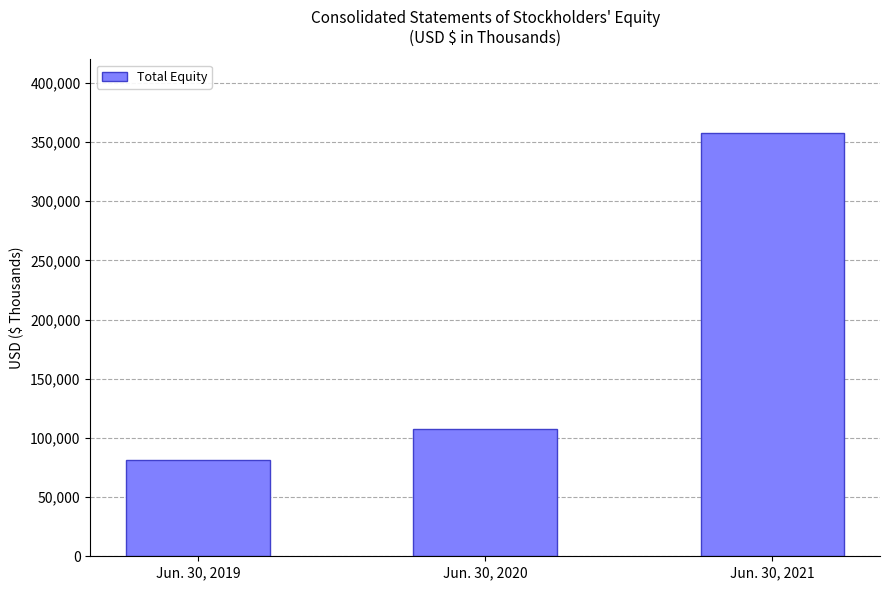

What is the difference between the values at Jun. 30, 2020 and Jun. 30, 2021?

250215